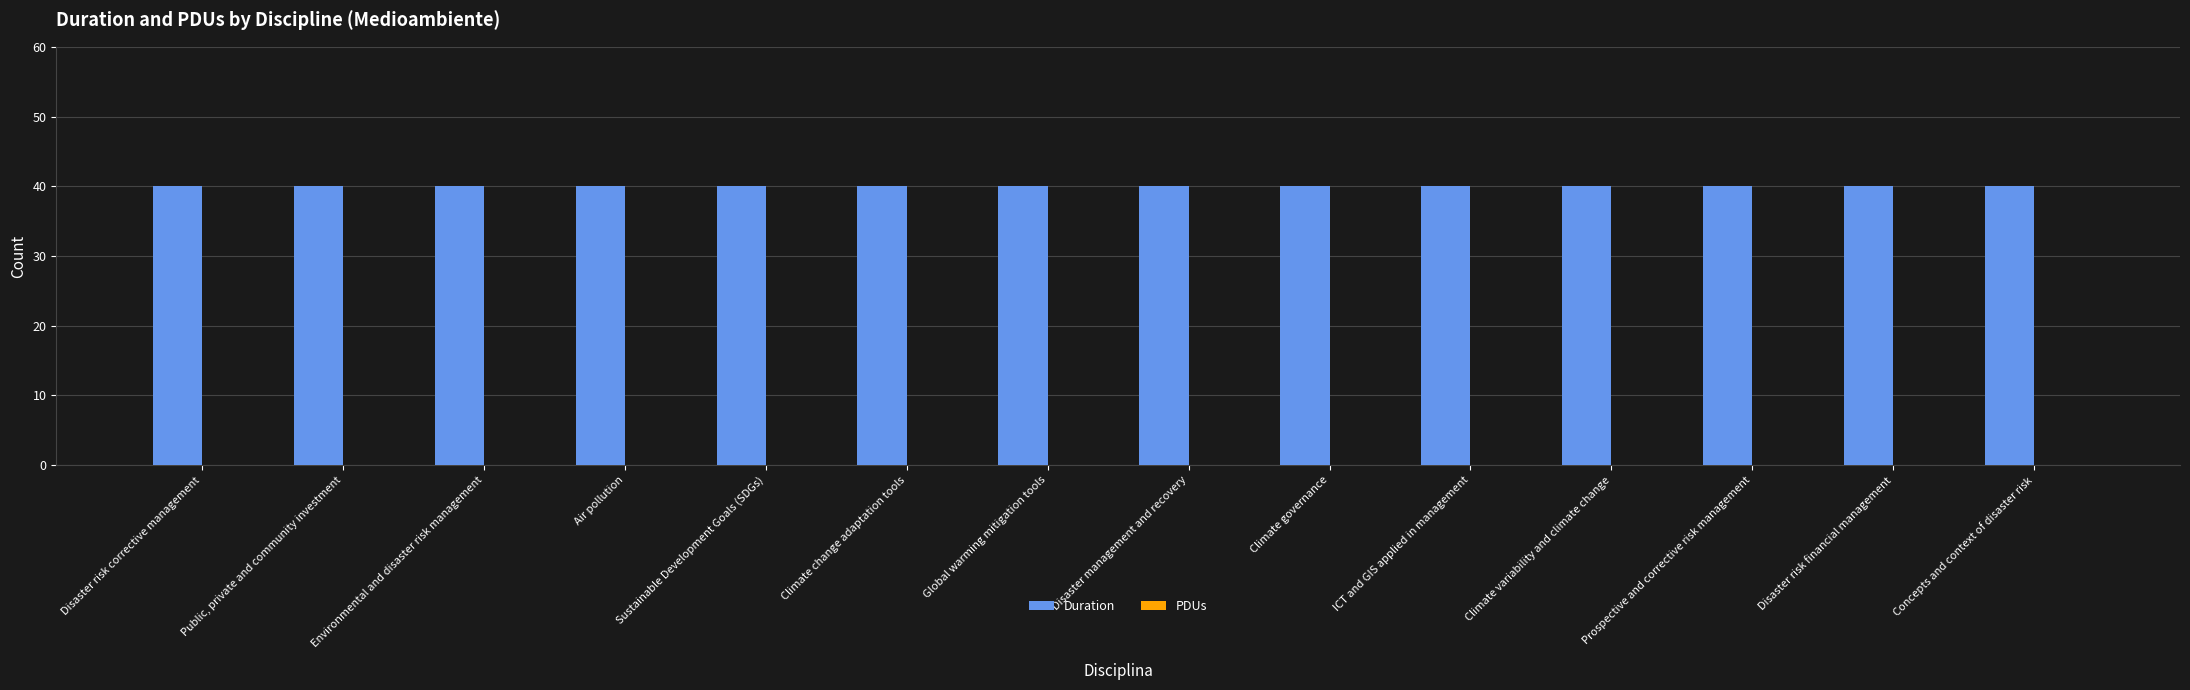

Rank the categories by Duration value from highest to lowest.

Disaster risk corrective management, Public, private and community investment, Environmental and disaster risk management, Air pollution, Sustainable Development Goals (SDGs), Climate change adaptation tools, Global warming mitigation tools, Disaster management and recovery, Climate governance, ICT and GIS applied in management, Climate variability and climate change, Prospective and corrective risk management, Disaster risk financial management, Concepts and context of disaster risk